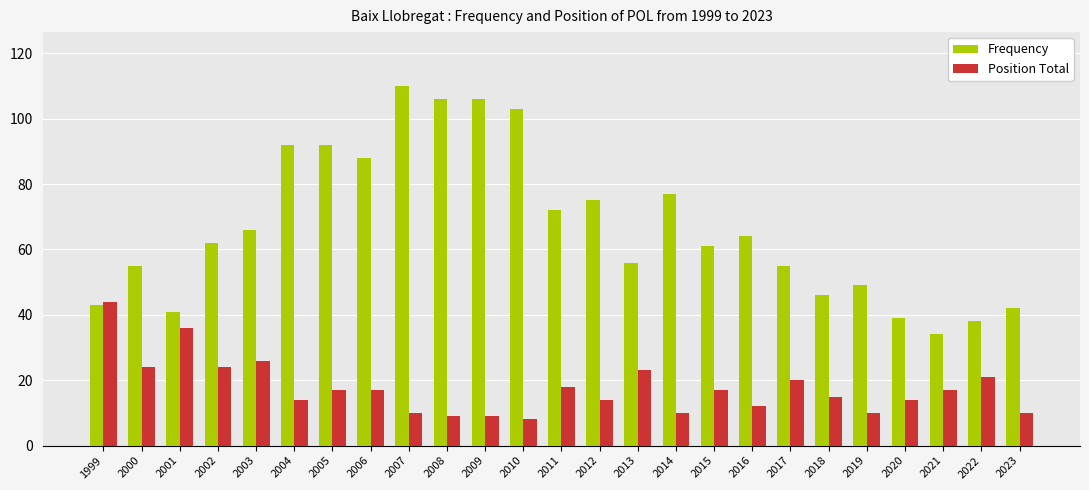

What is the spread (max minus min) of values at 2010?

95